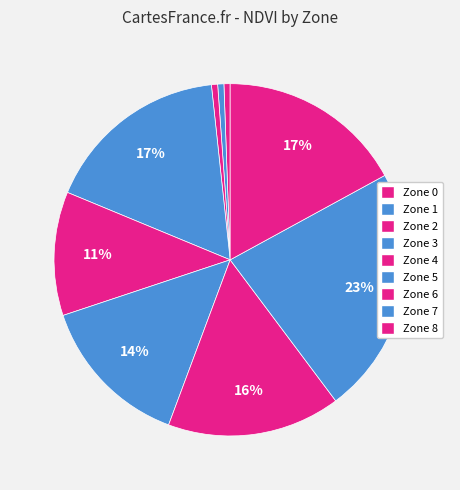

What is the ratio of the value at Zone 0 to the value at Zone 4?

0.1